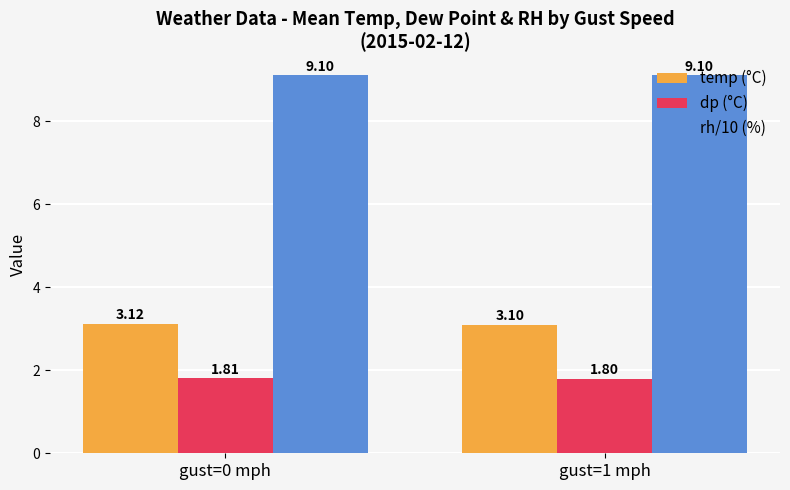

What is the sum of the dp (°C) values at gust=1 mph and gust=0 mph?

3.6